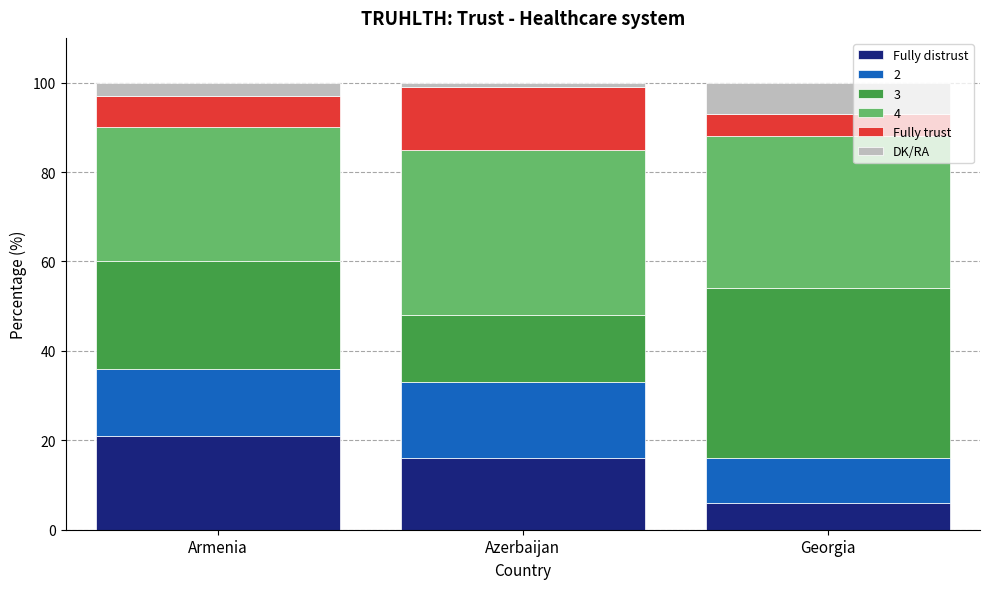

Which category has the lowest value in the Fully distrust series?

Georgia